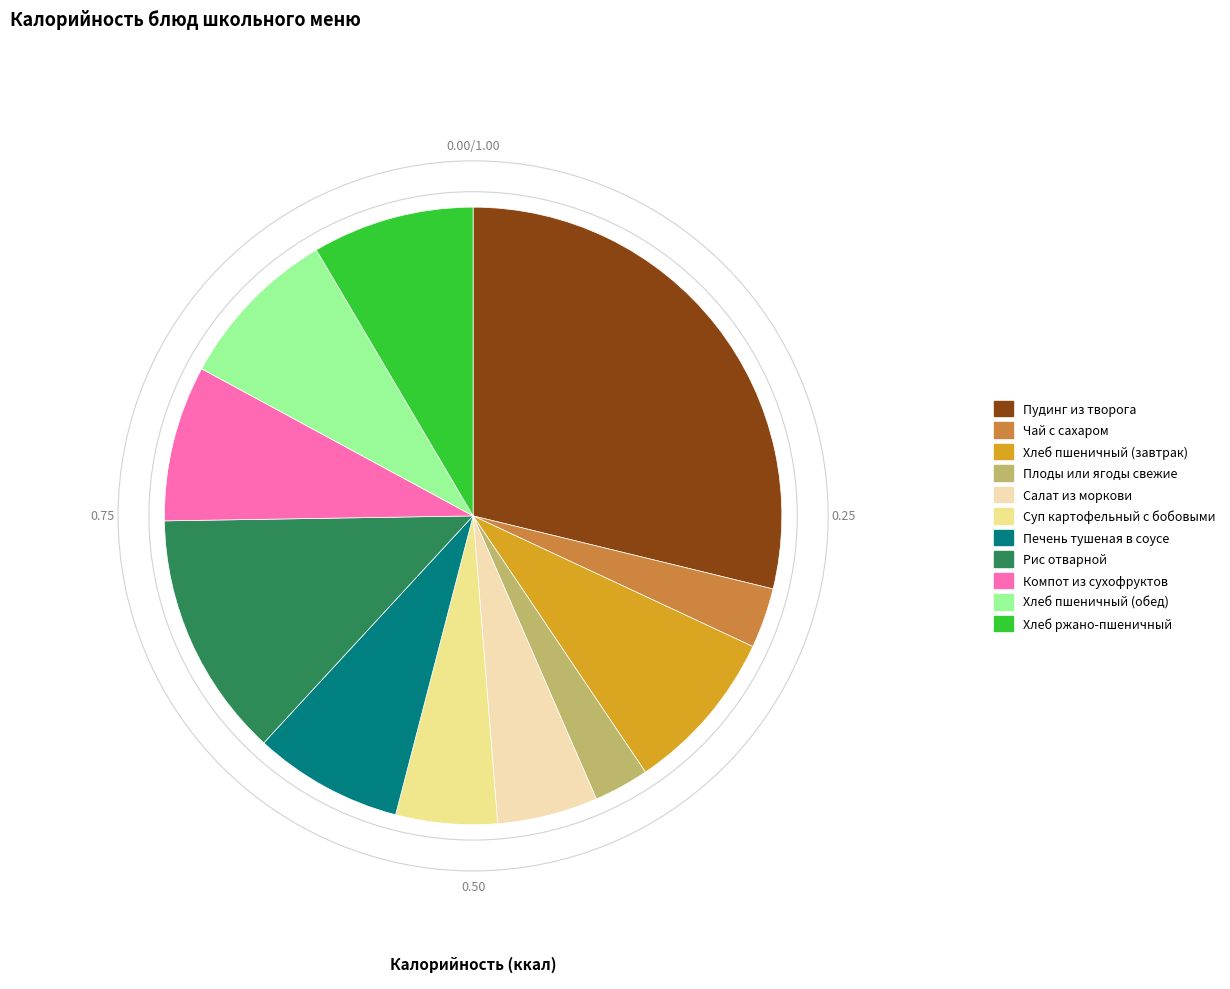

Does Хлеб пшеничный (обед) account for over 50% of the chart?

No